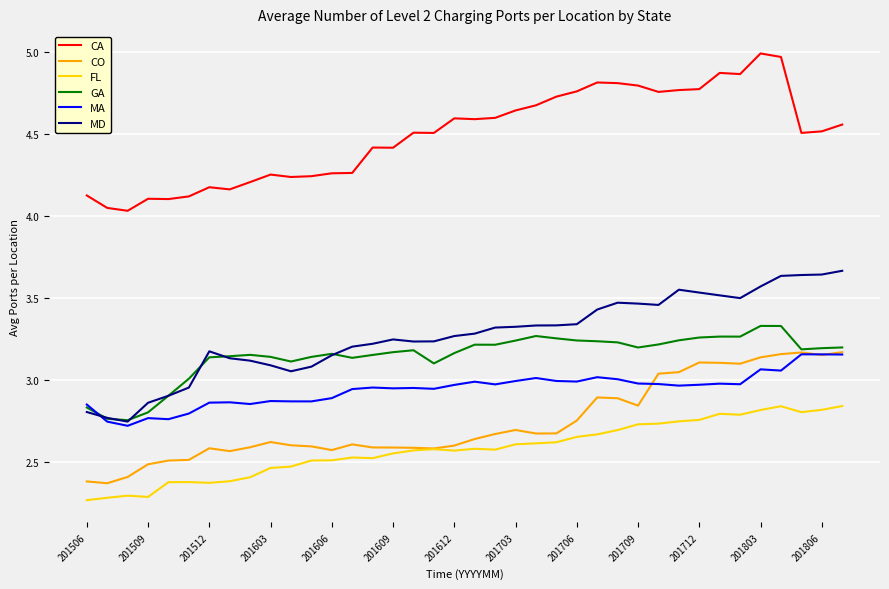

True or false: CA and FL intersect in this chart.

False